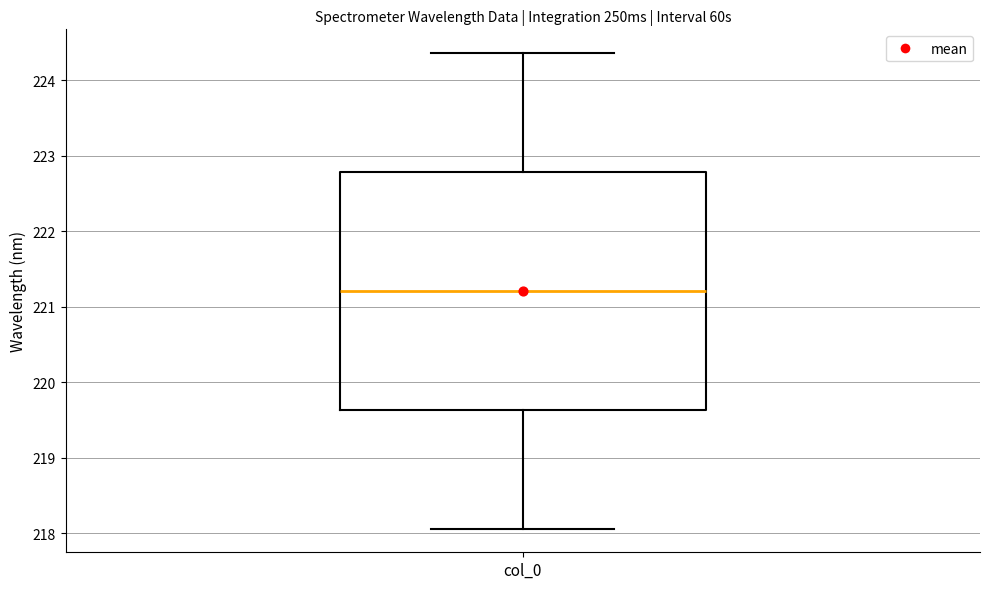

Where does the upper whisker of the box for col_0 end on the y-axis? The values are not printed on the chart, so give them approximately, as read against the axis.

224.4